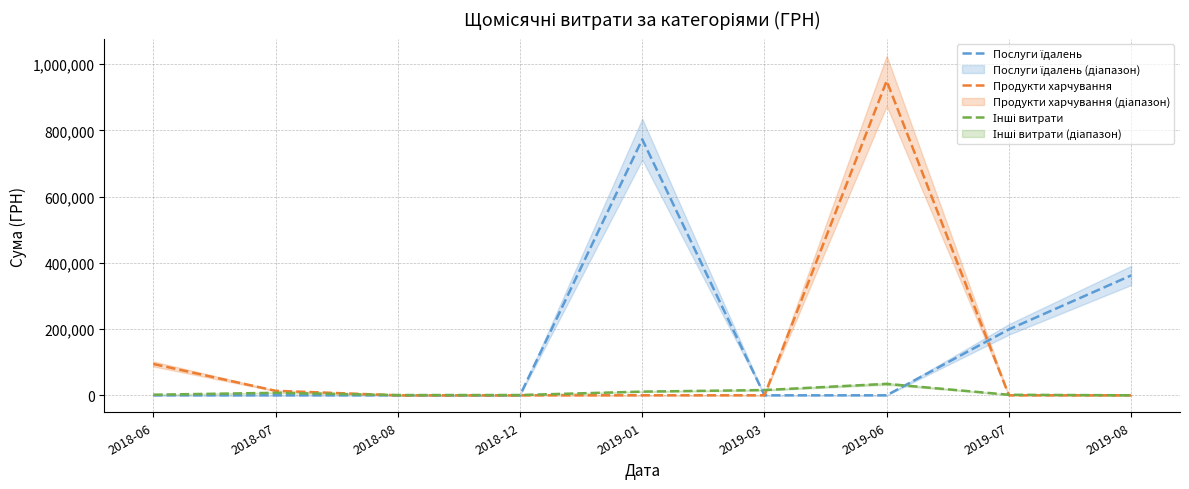

How many values in Інші витрати are above zero?

8